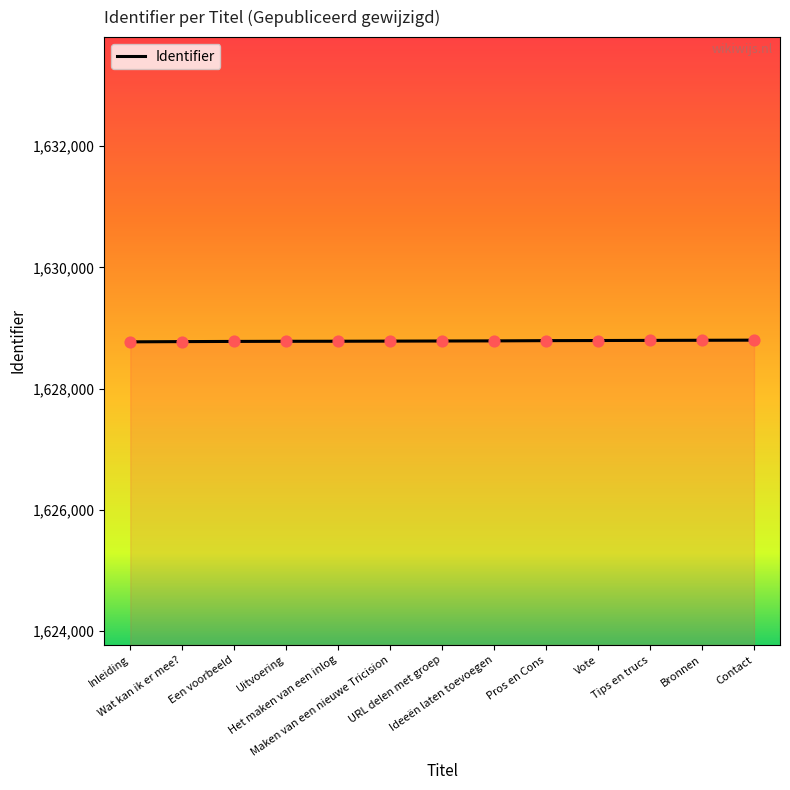

Approximately how many times larger is the value at Ideeën laten toevoegen compared to Uitvoering?

1.0